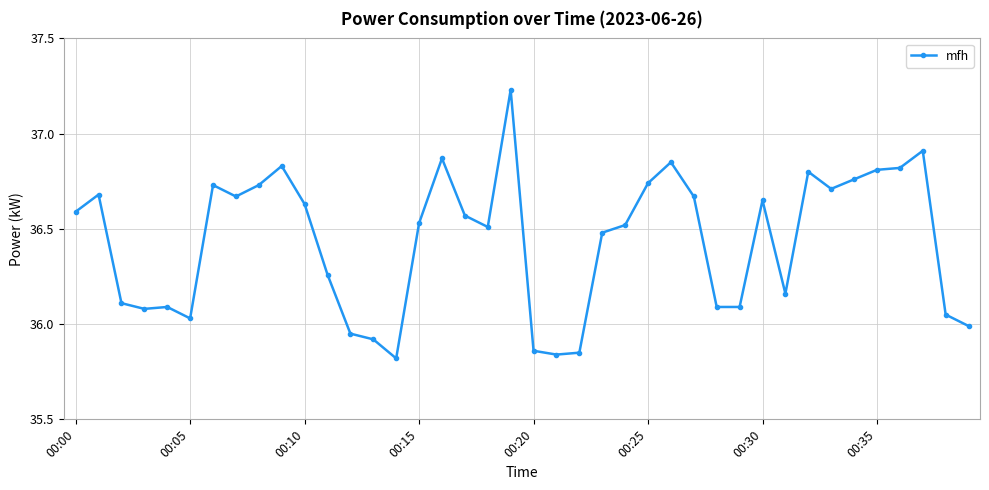

What is the sum of all values?

1457.5